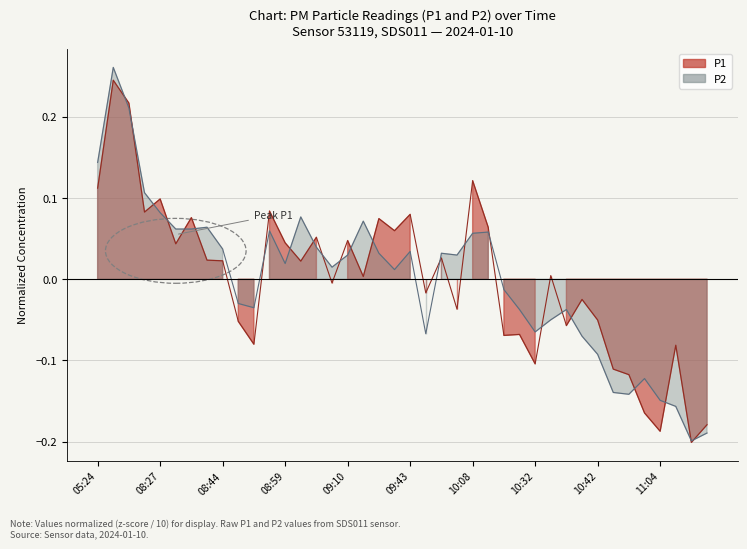

What are all the series names shown in the legend?

P1, P2